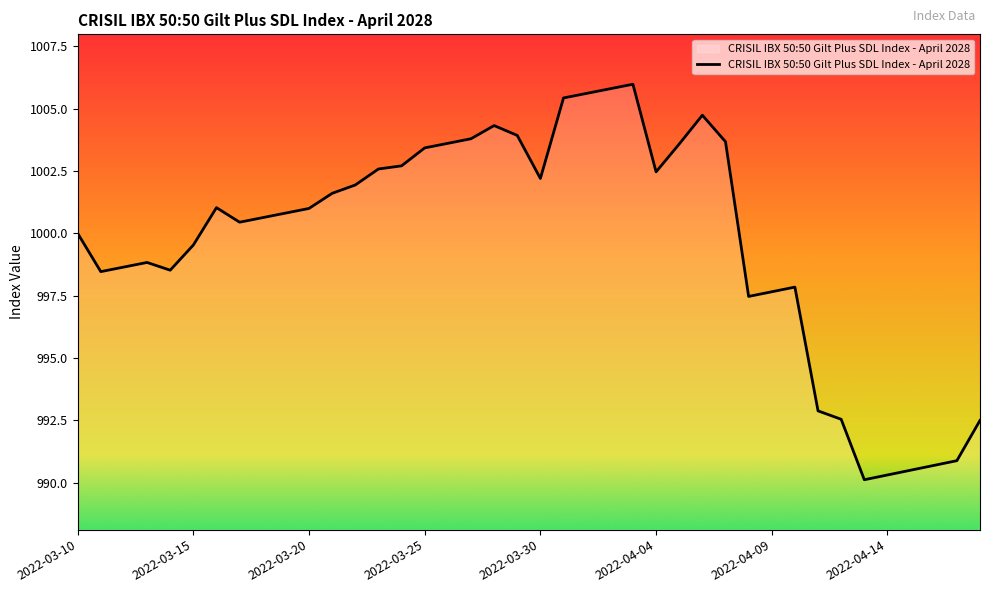

What is the difference between the maximum and minimum values?

15.9